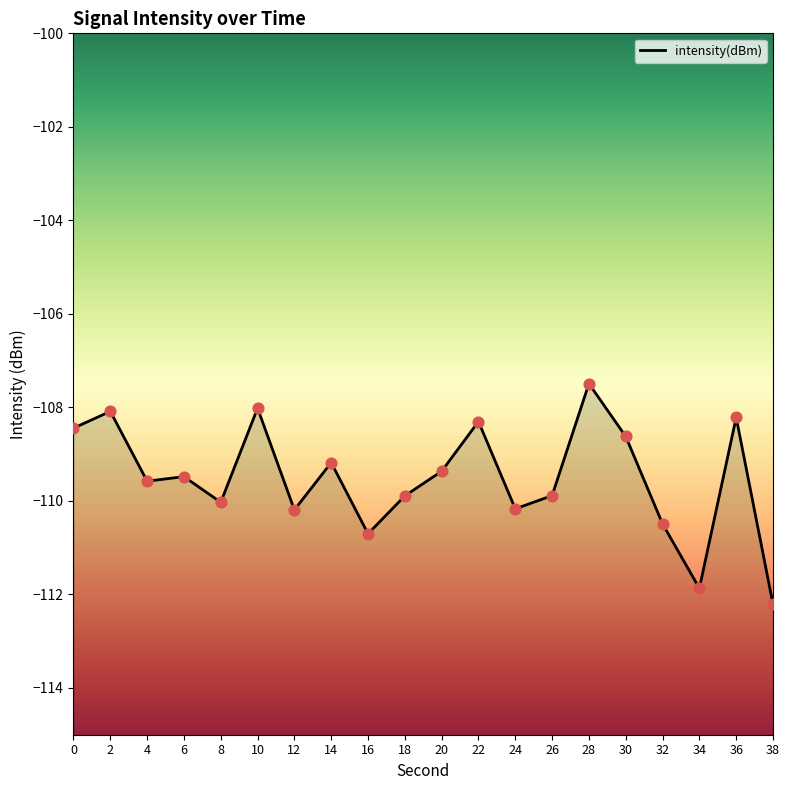

Which has a higher value, 4 or 16?

4